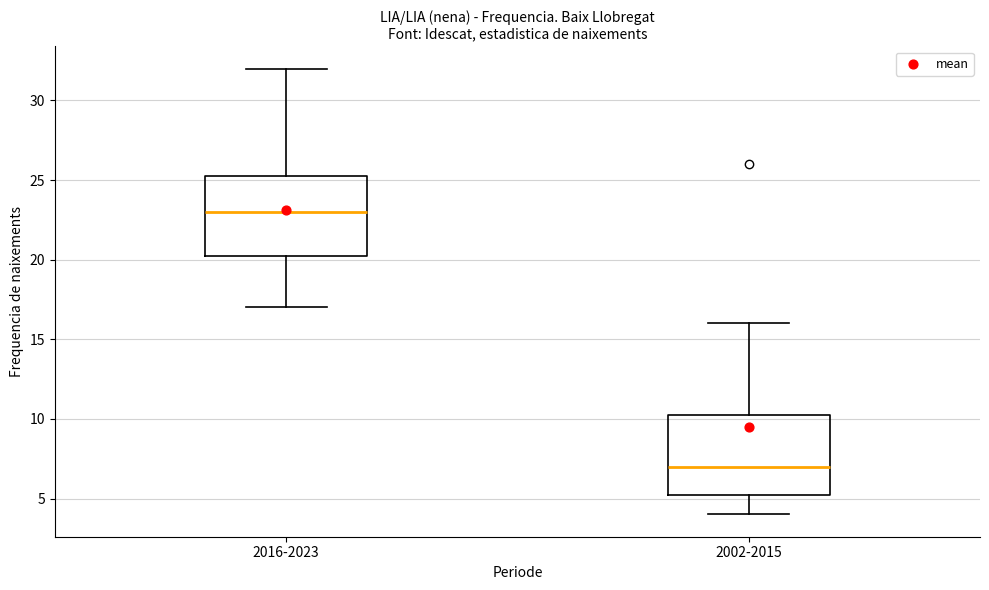

Where is the lower edge of the box for 2002-2015 on the y-axis? The values are not printed on the chart, so give them approximately, as read against the axis.

5.5